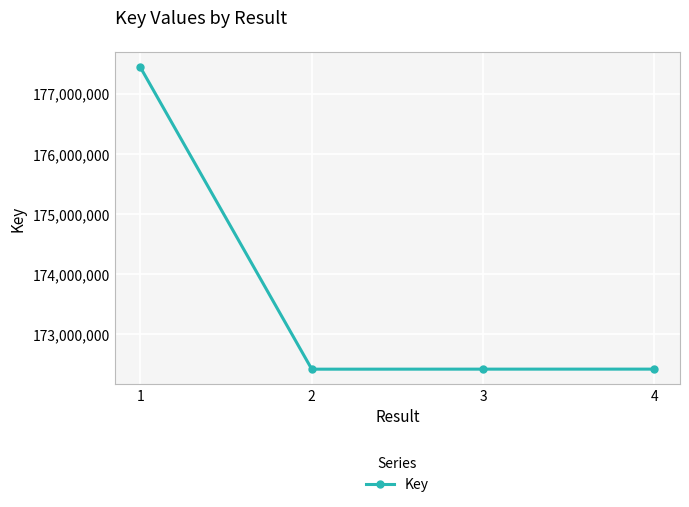

Approximately how many times larger is the value at 1 compared to 3?

1.0